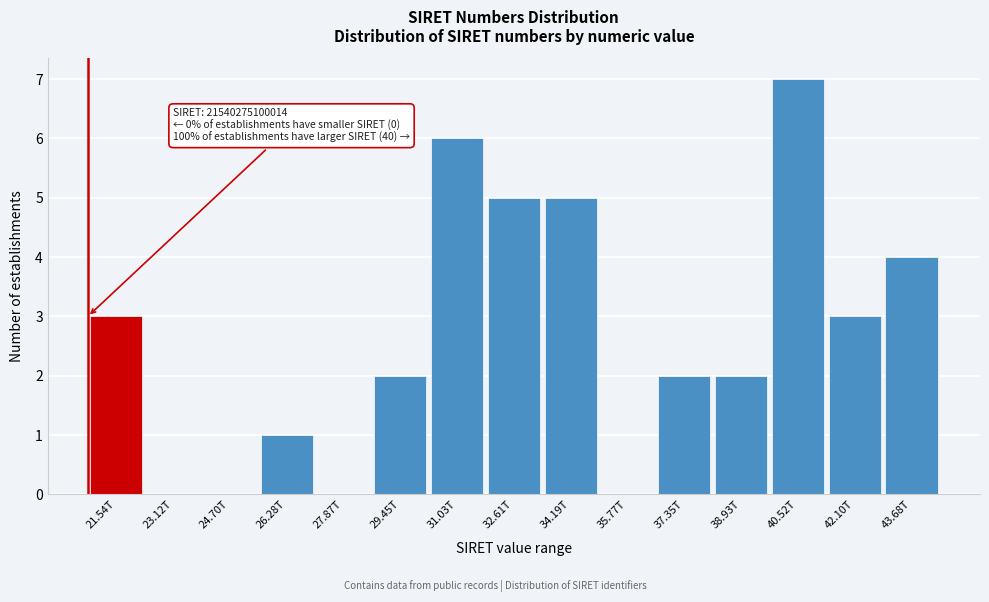

Reading left to right, list all the values displayed in this chart.

21.54T=3	23.12T=0	24.70T=0	26.28T=1	27.87T=0	29.45T=2	31.03T=6	32.61T=5	34.19T=5	35.77T=0	37.35T=2	38.93T=2	40.52T=7	42.10T=3	43.68T=4